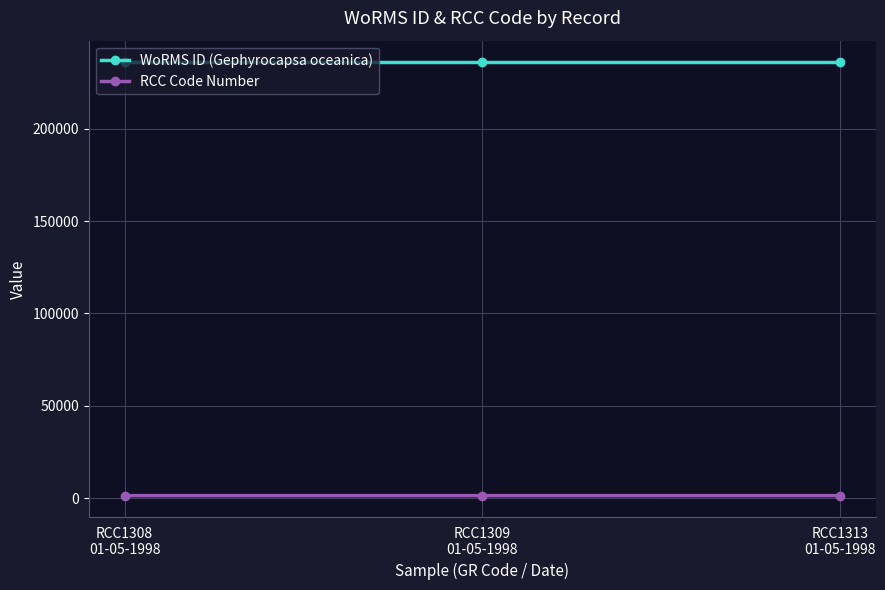

What is the value of the WoRMS ID (Gephyrocapsa oceanica) point at the 2nd from the left?

235955